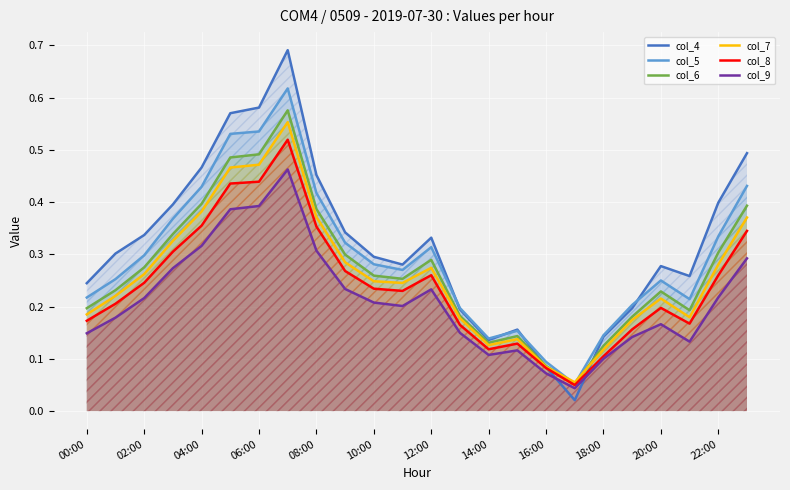

How many lines are shown in the chart?

6